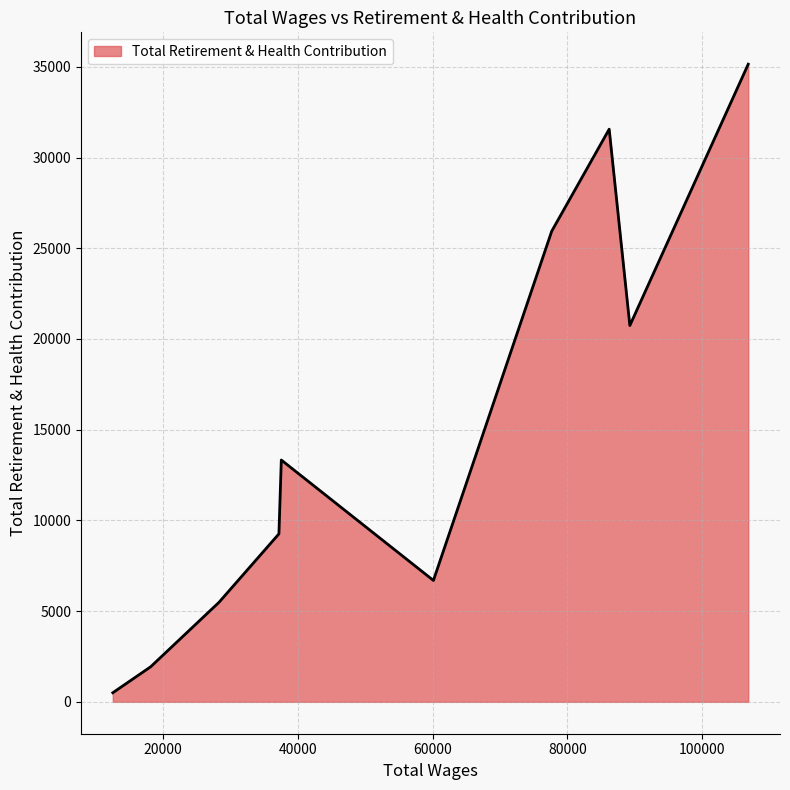

What is the difference between the maximum and minimum values?

34640